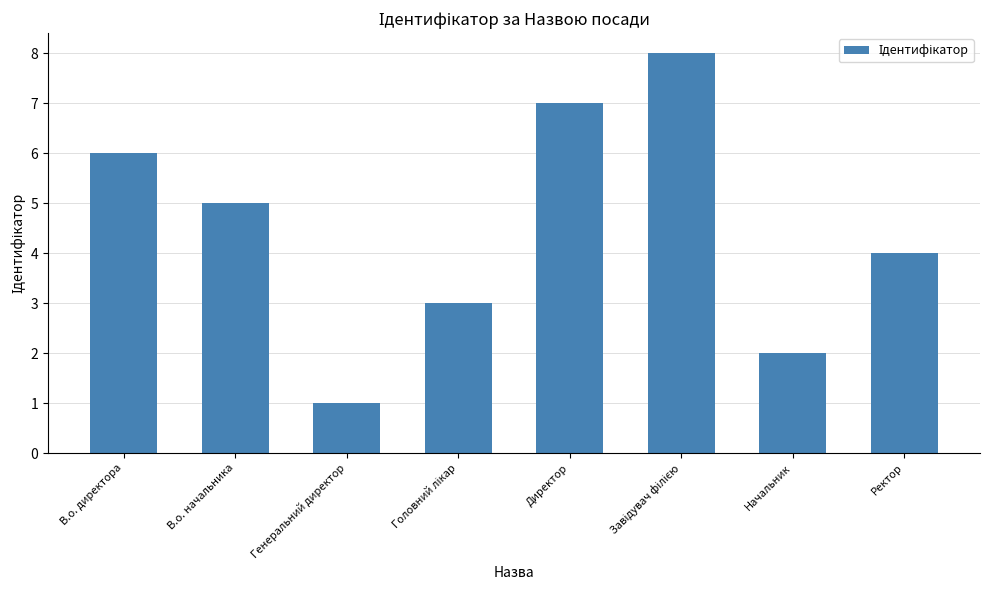

Where is the data nearest to the value 4?

Ректор